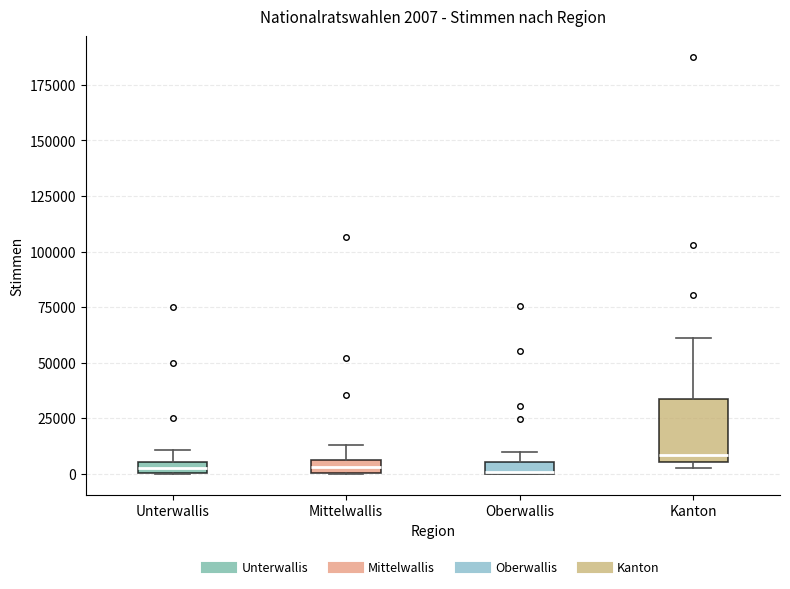

Comparing the boxes themselves (not the whiskers), which one is the tallest?

Kanton